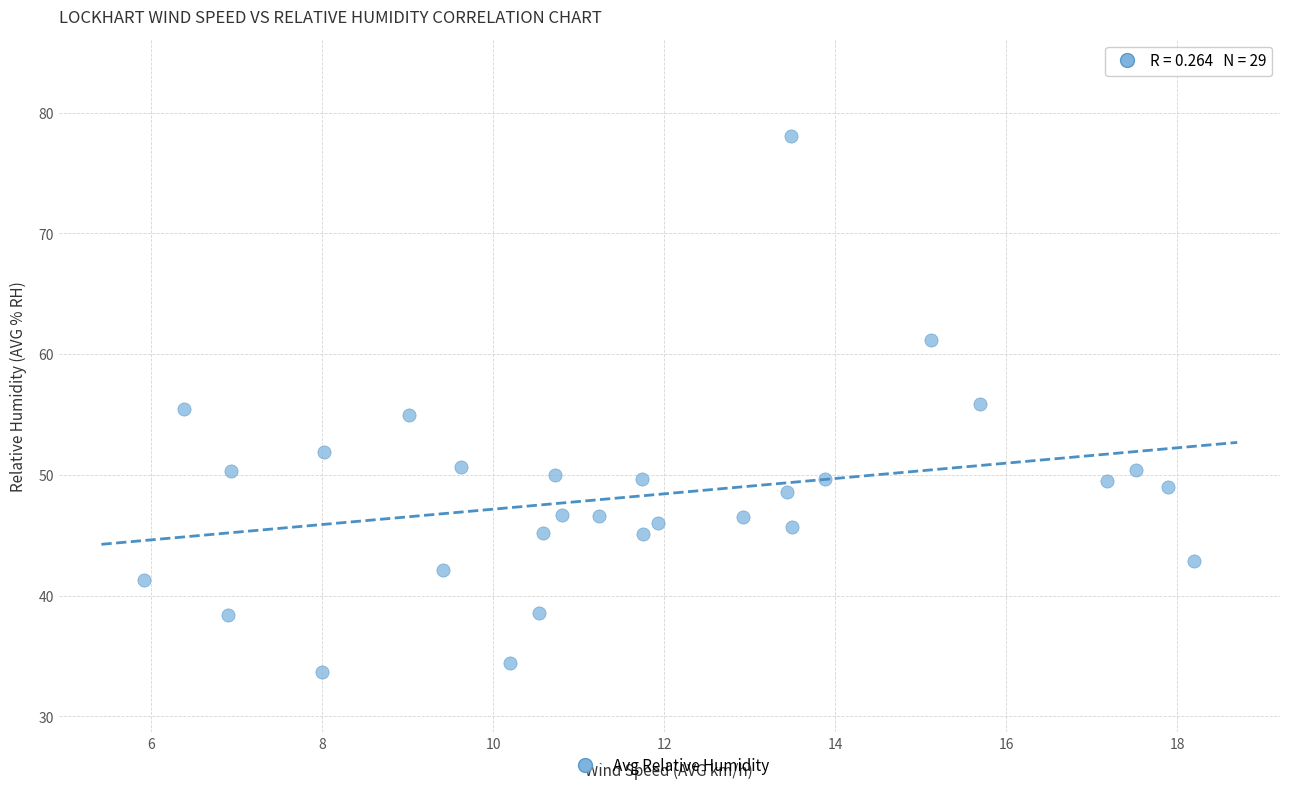

What is the range of X values (max minus min)?

12.3